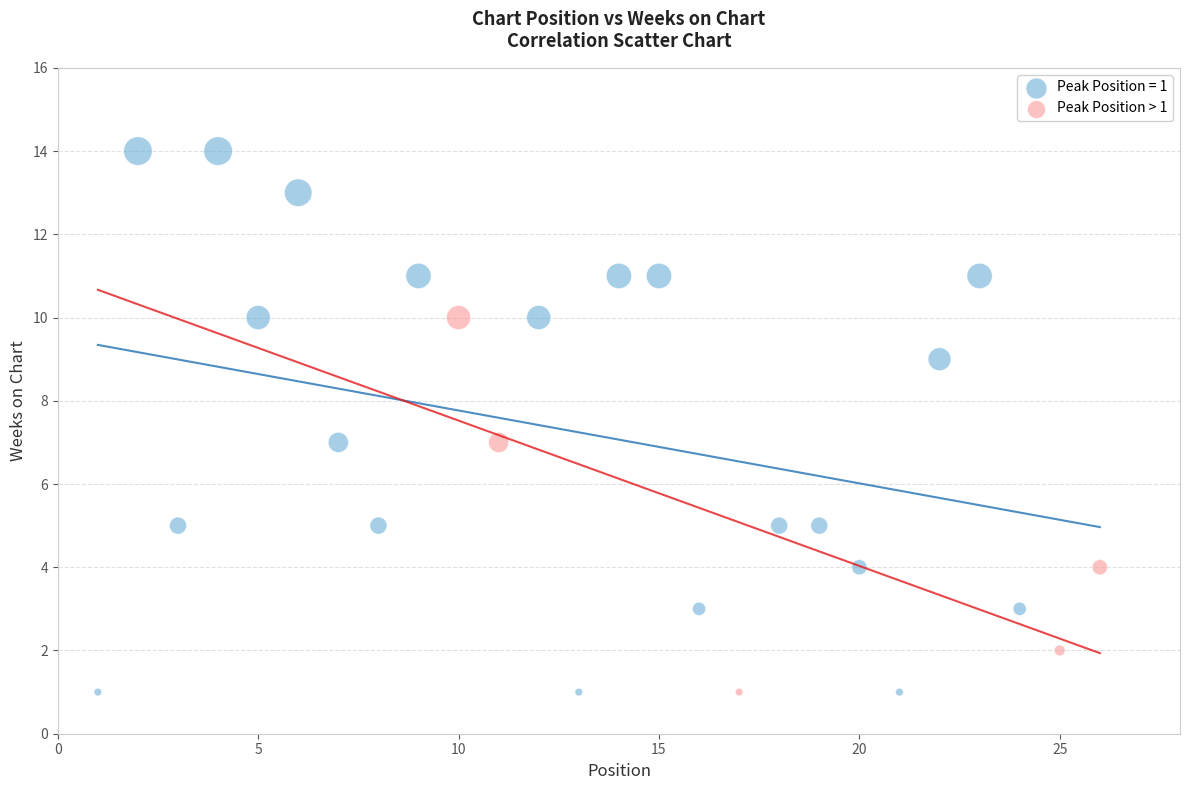

Which series has the widest spread of Y values?

Peak Position = 1